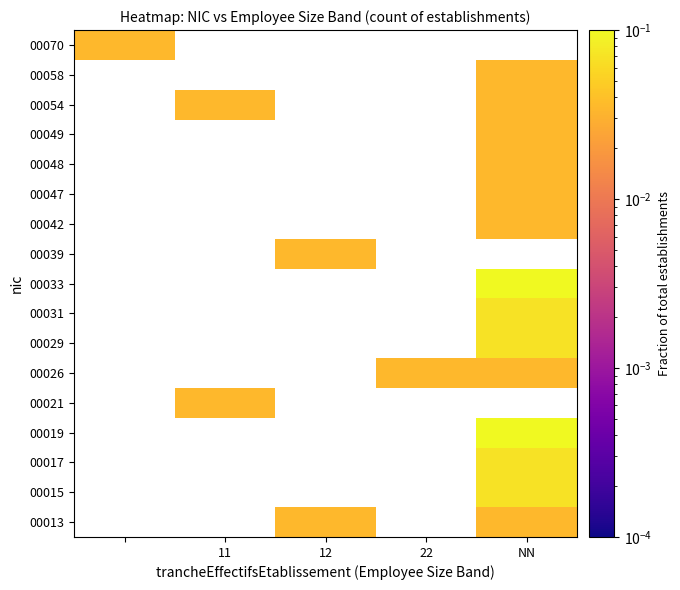

How many values in 00029 are above zero?

1